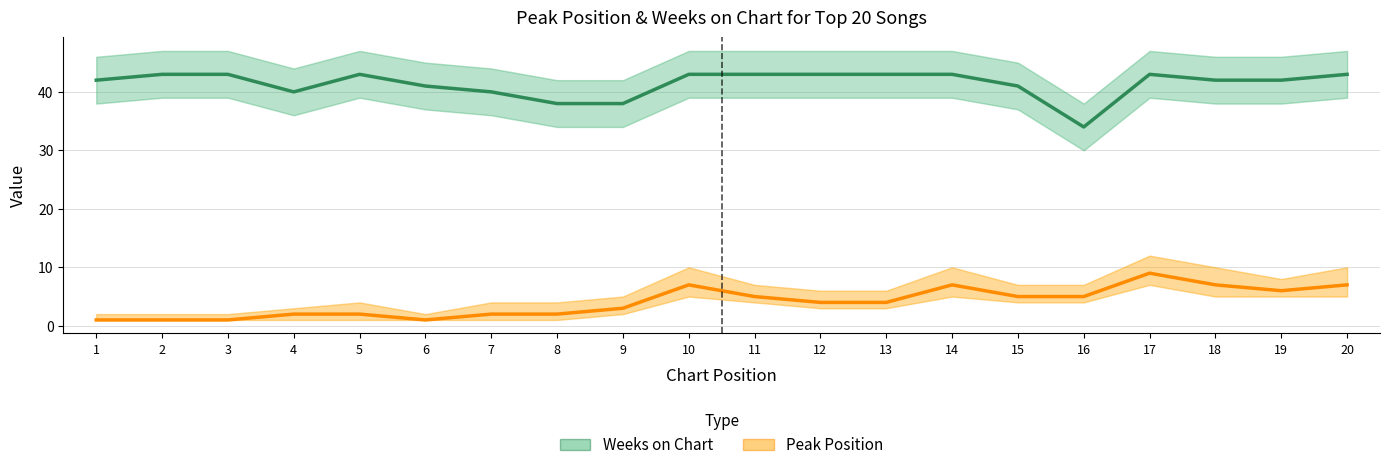

Where is the first local minimum for Weeks on Chart?

4